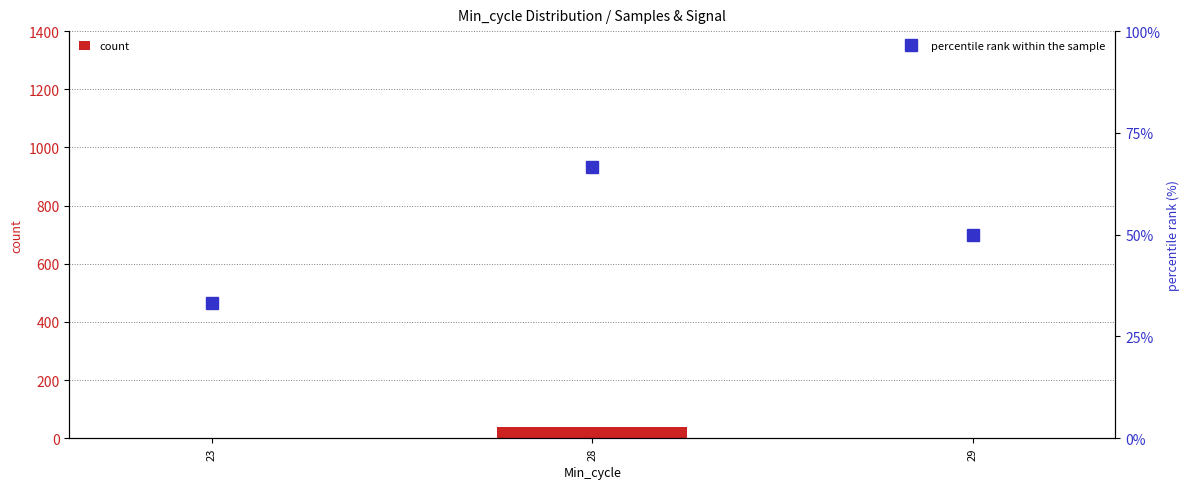

The value of count at 23 is 1.0. True or false?

True